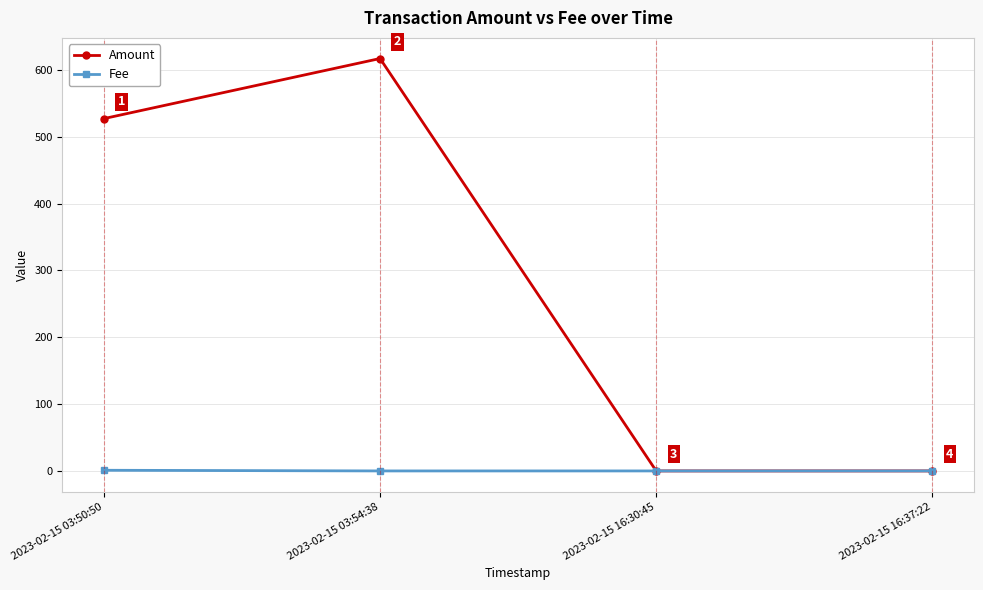

Is the value of Amount at 2023-02-15 16:30:45 greater than the value of Fee at 2023-02-15 03:50:50?

No